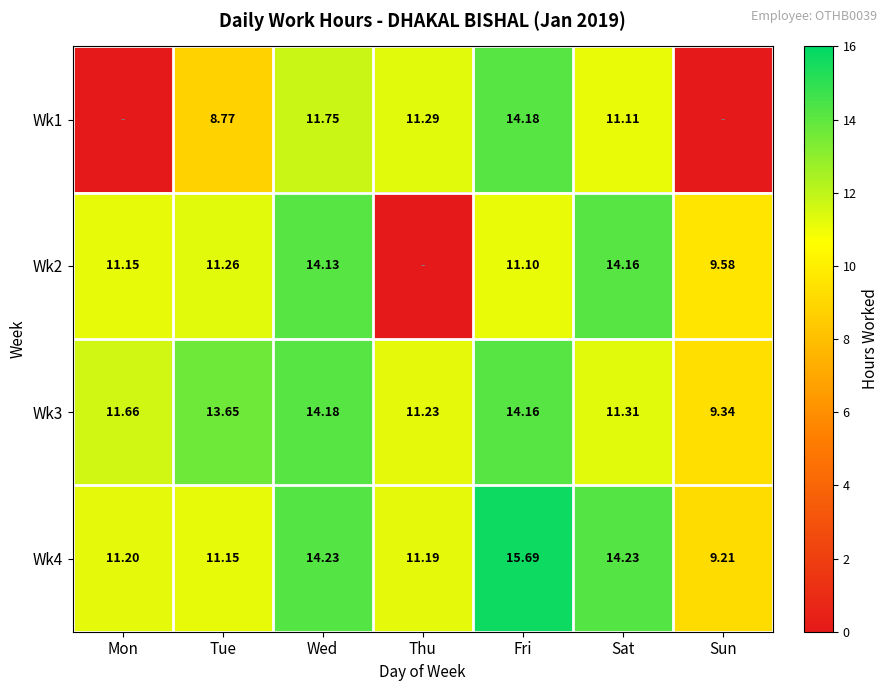

What is the highest value of the Wk4 series?

15.7